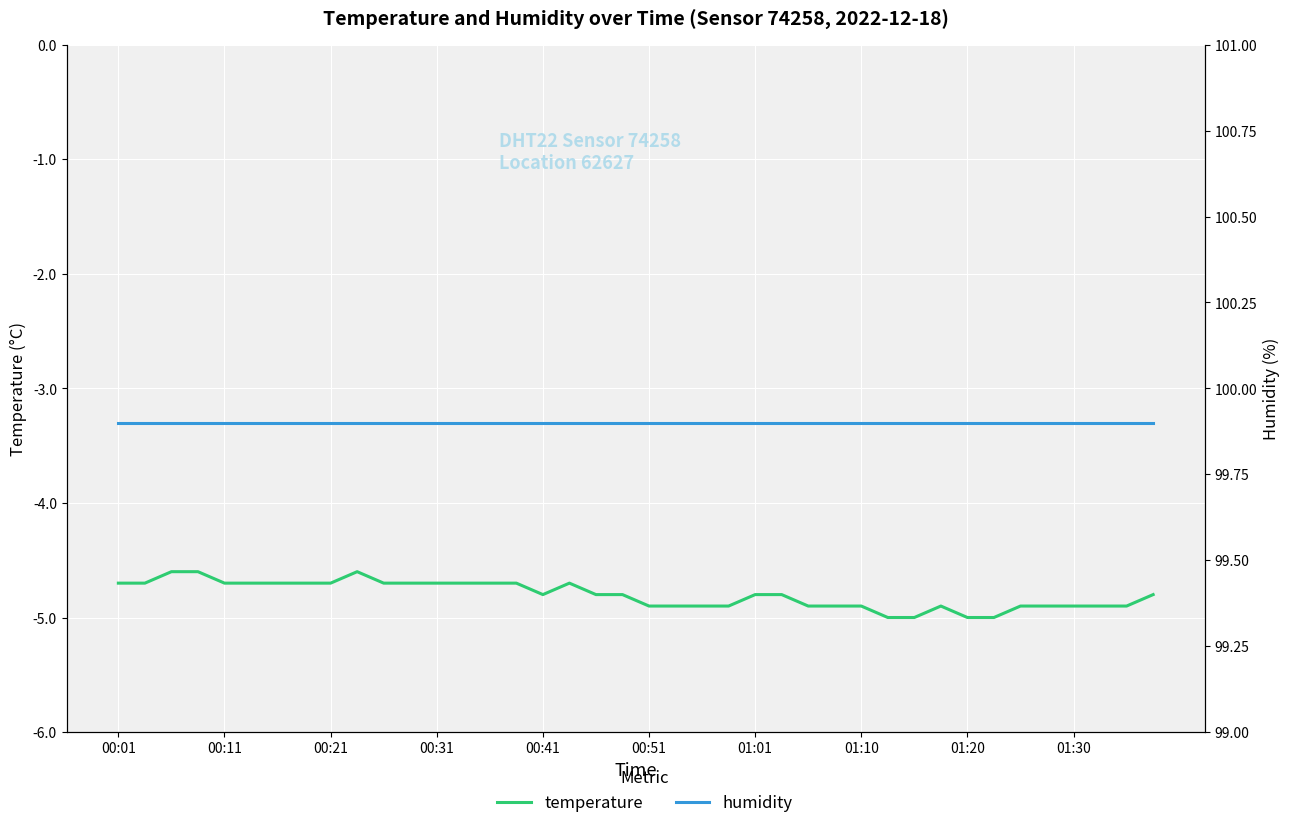

Reading left to right, transcribe all the data shown in this chart.

temperature: -4.7	-4.7	-4.6	-4.6	-4.7	-4.7	-4.7	-4.7	-4.7	-4.6	-4.7	-4.7	-4.7	-4.7	-4.7	-4.7	-4.8	-4.7	-4.8	-4.8	-4.9	-4.9	-4.9	-4.9	-4.8	-4.8	-4.9	-4.9	-4.9	-5.0	-5.0	-4.9	-5.0	-5.0	-4.9	-4.9	-4.9	-4.9	-4.9	-4.8
humidity: 99.9	99.9	99.9	99.9	99.9	99.9	99.9	99.9	99.9	99.9	99.9	99.9	99.9	99.9	99.9	99.9	99.9	99.9	99.9	99.9	99.9	99.9	99.9	99.9	99.9	99.9	99.9	99.9	99.9	99.9	99.9	99.9	99.9	99.9	99.9	99.9	99.9	99.9	99.9	99.9